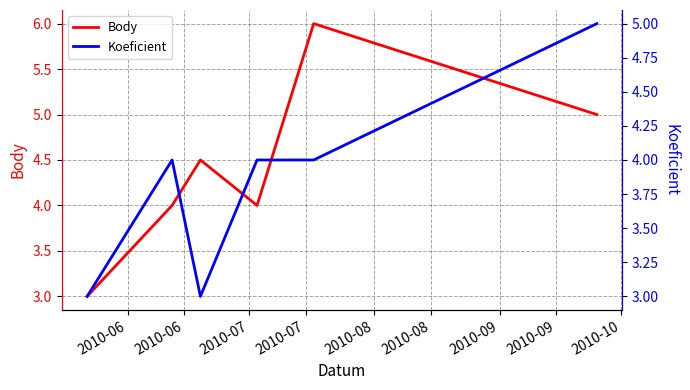

What is the minimum value shown in the chart?

3.0